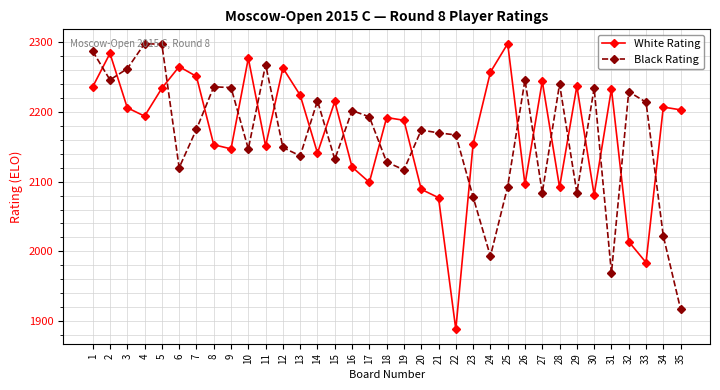

In White Rating, how many points are lower than both neighbors (excluding endpoints)?

10